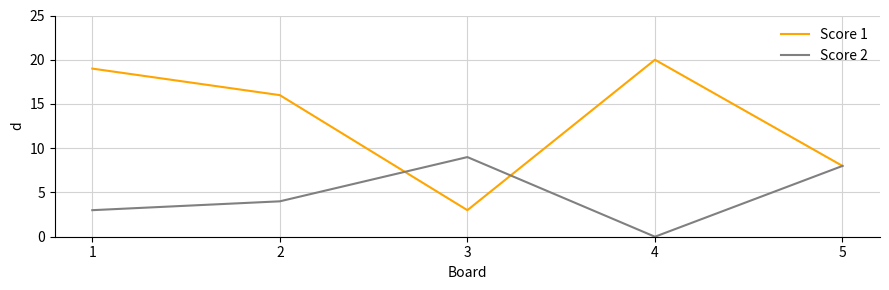

Reading right to left, what are all the values shown in this chart?

Score 1: 8	20	3	16	19
Score 2: 8	0	9	4	3